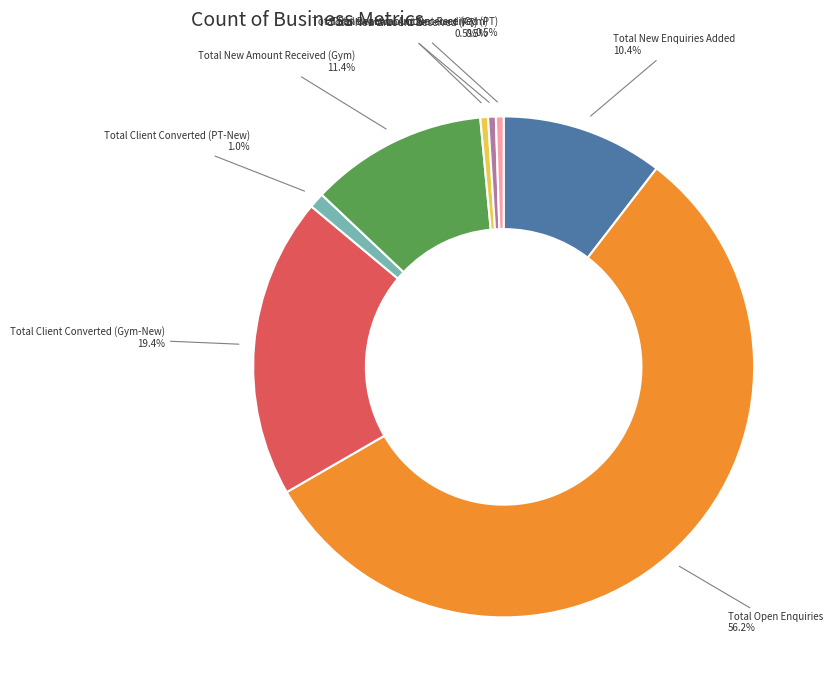

Does any single category account for the majority?

Yes